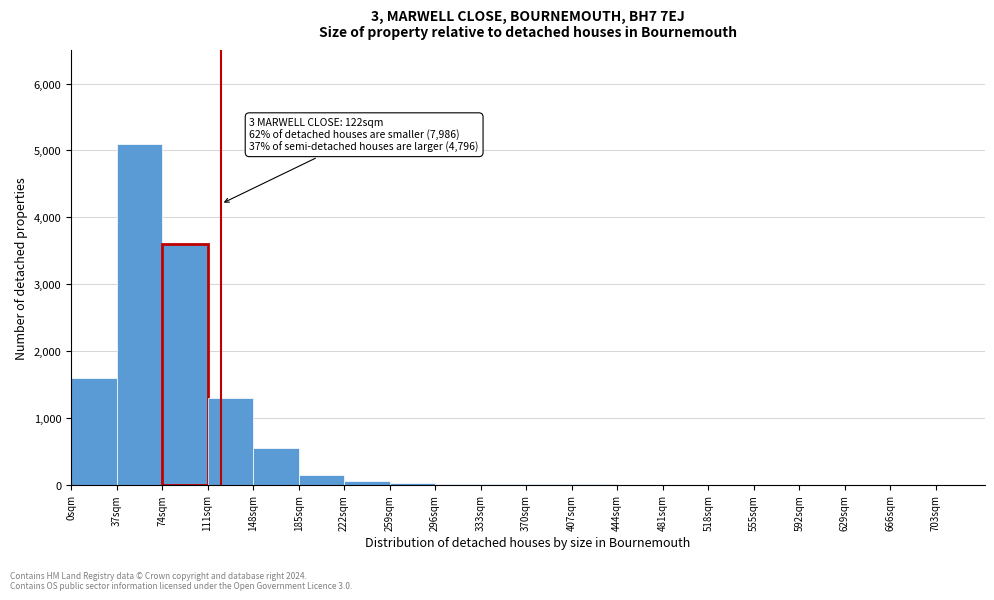

Which range on the x-axis has the tallest bar?

37 to 74